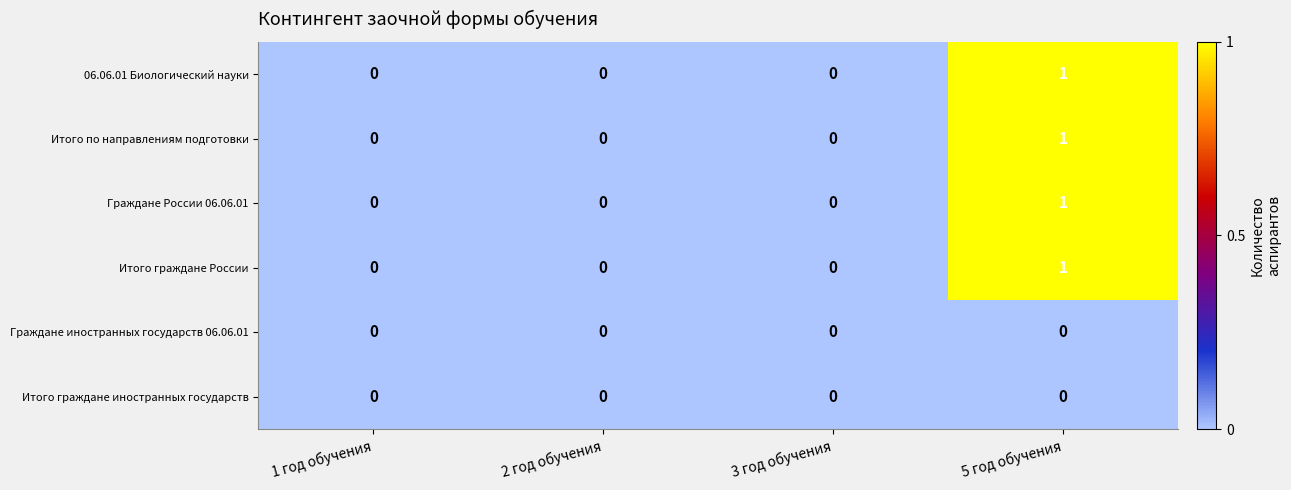

What is the total value across all series at 5 год обучения?

4